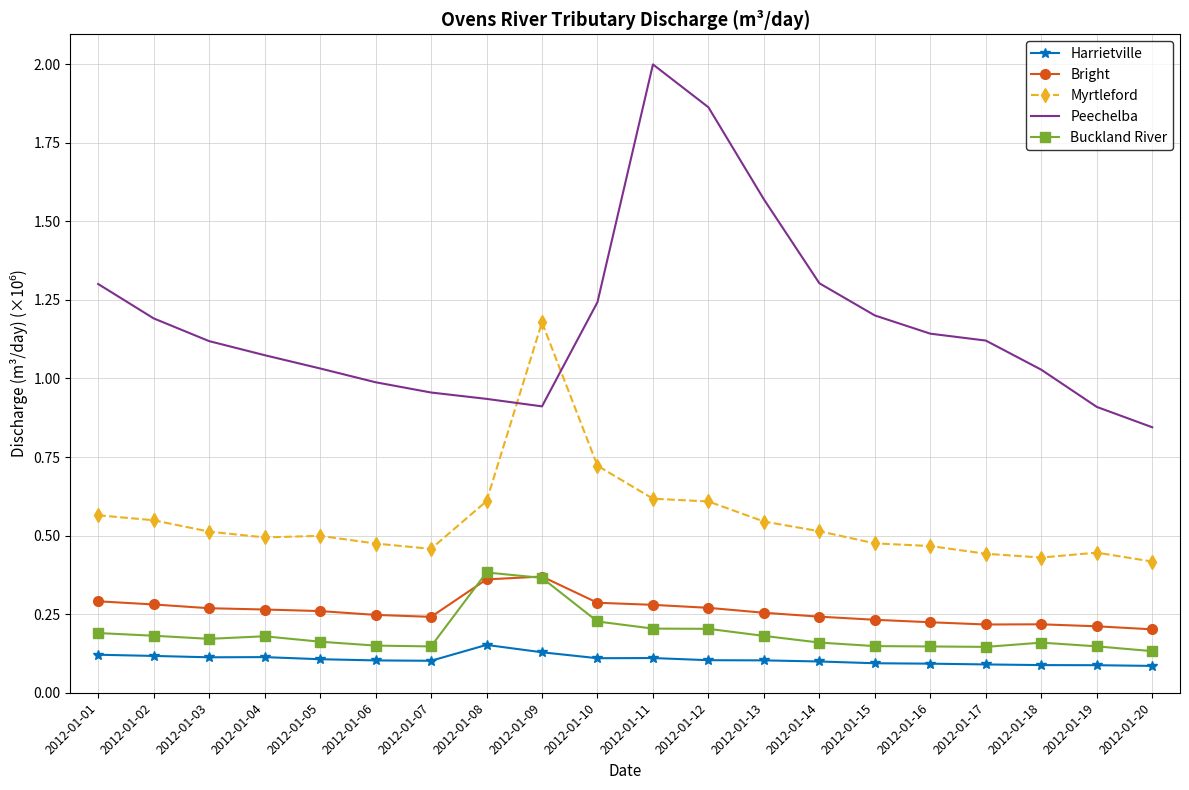

The value of Peechelba at 2012-01-09 is 0.9. True or false?

True